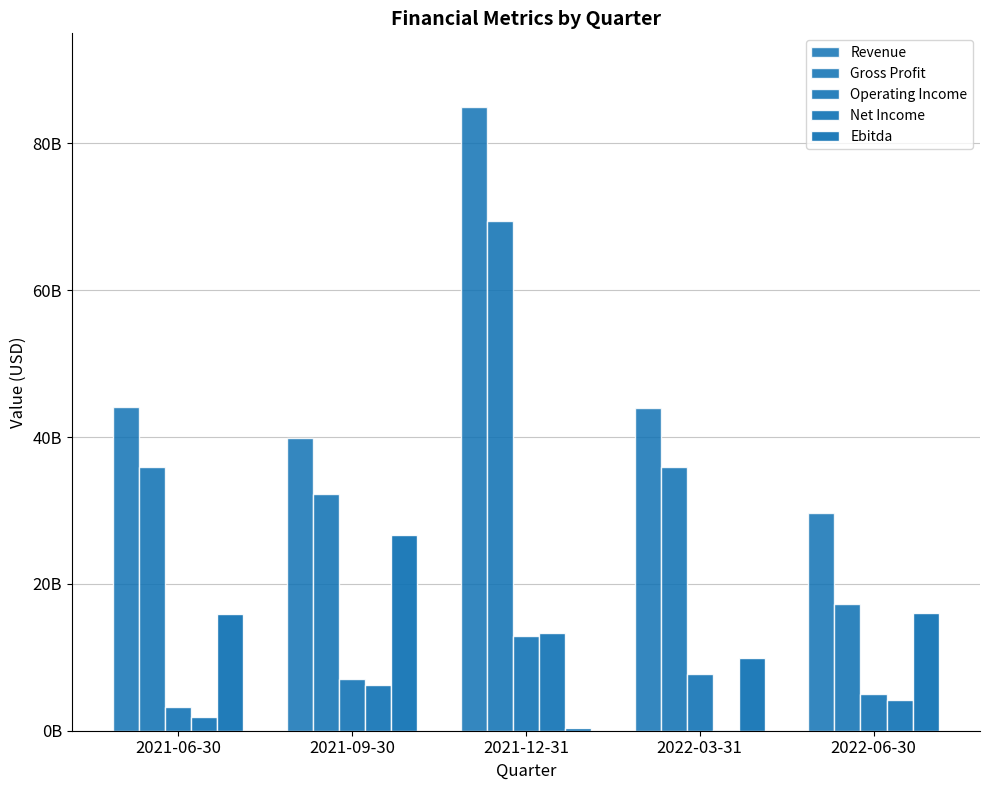

At which label is Revenue closest to 57270000000?

2021-06-30